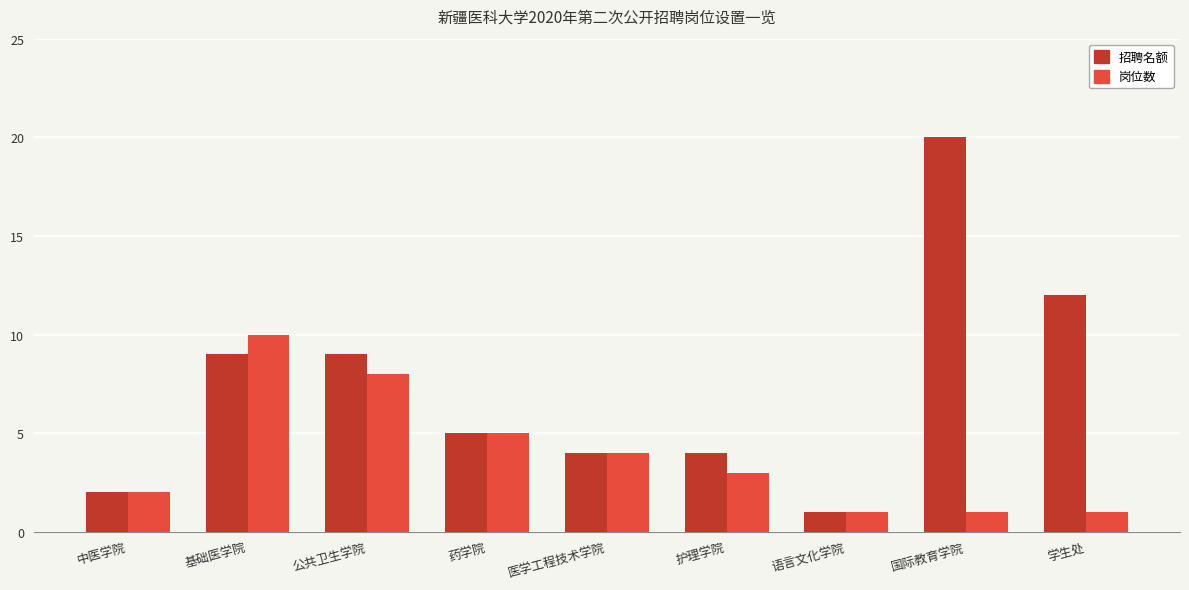

What is the total value across all series at 公共卫生学院?

17